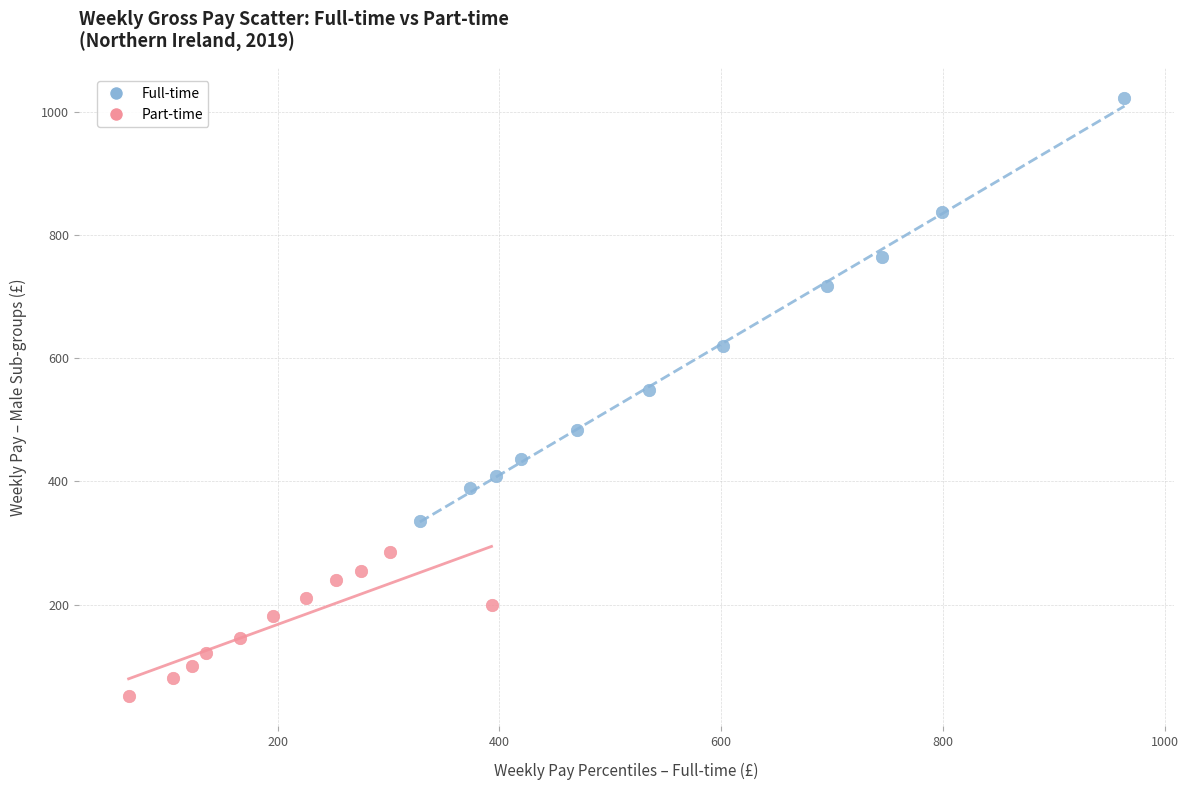

Which series contains the highest Y value?

Full-time